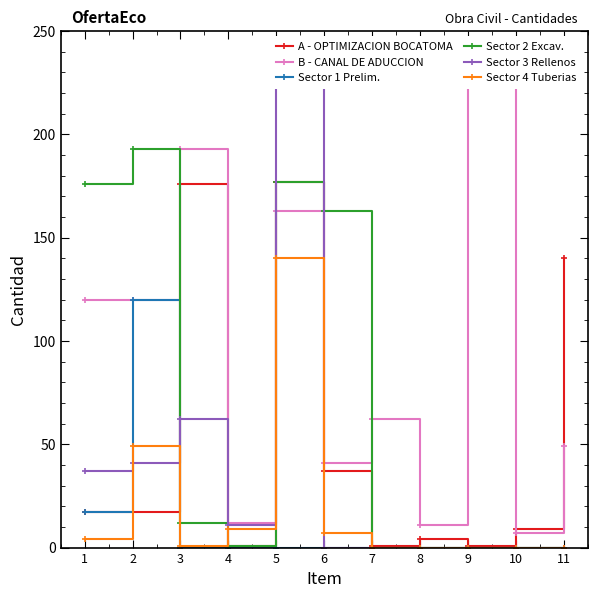

True or false: Sector 4 Tuberias has a value of 223 at 5.

False